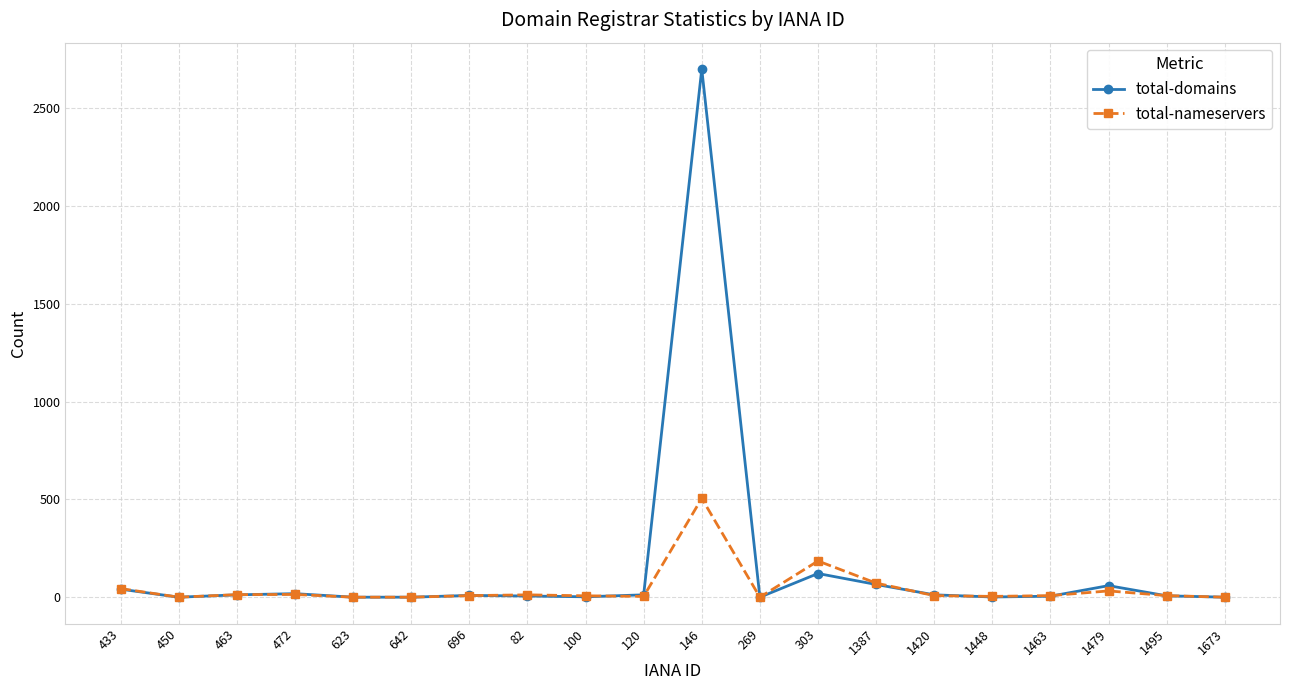

The total-nameservers series shows 0 at 450. True or false?

True